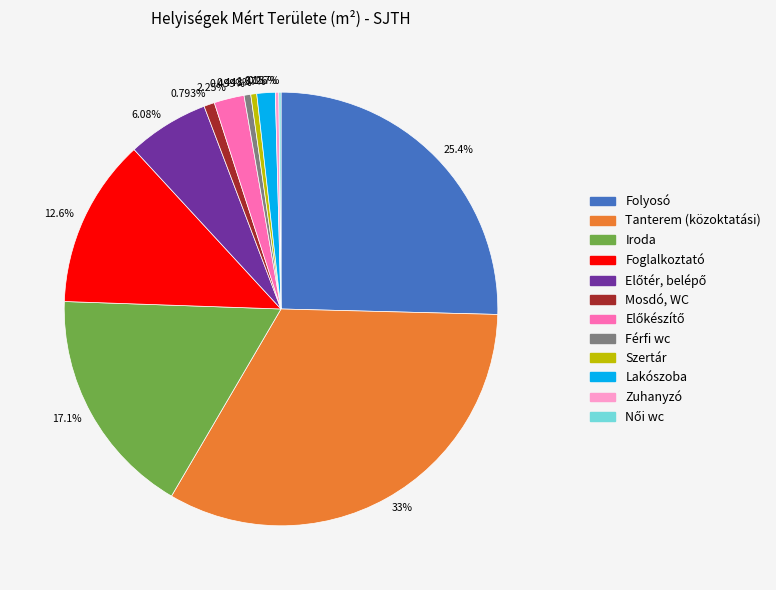

Is there a majority slice in this chart?

No